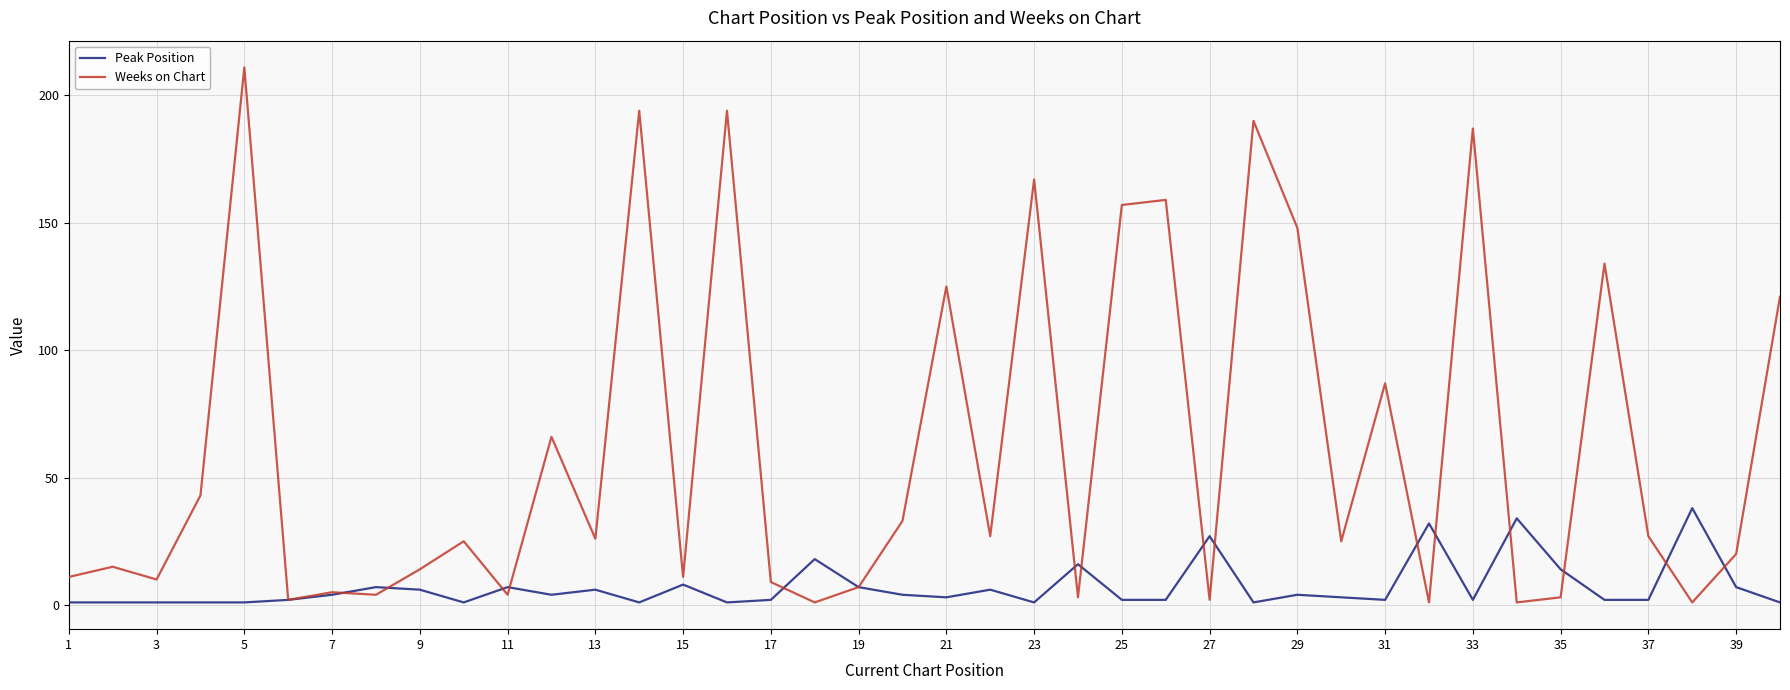

Which series has the widest spread of values?

Weeks on Chart